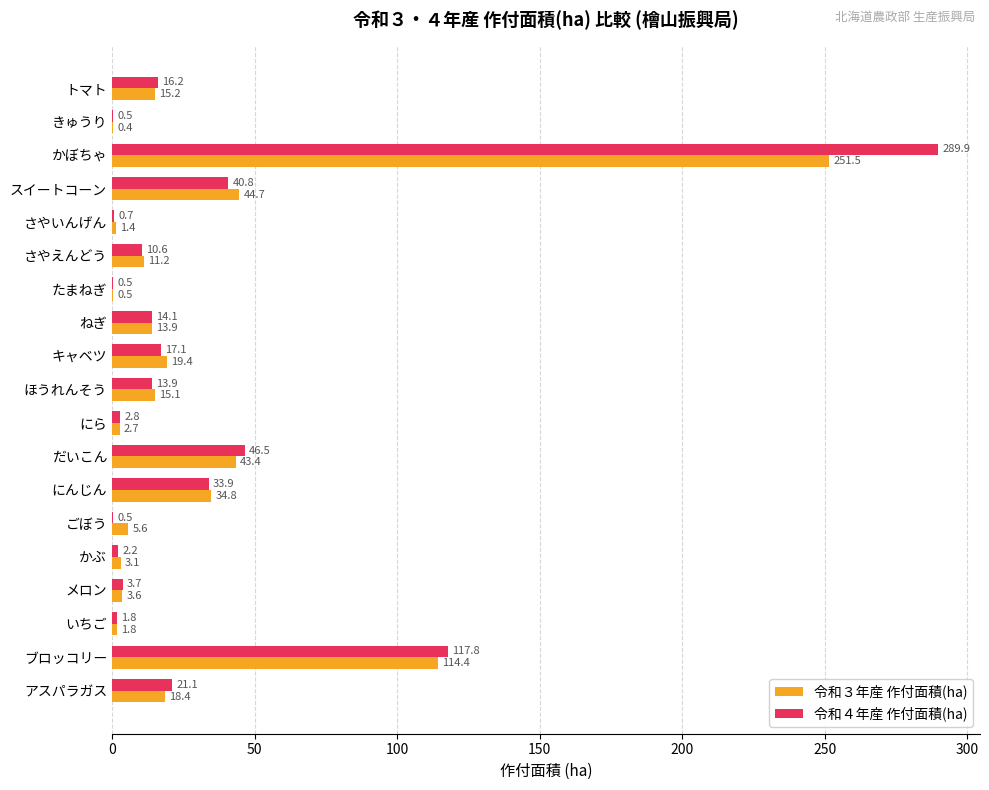

Which series has the largest range (max minus min)?

令和４年産 作付面積(ha)